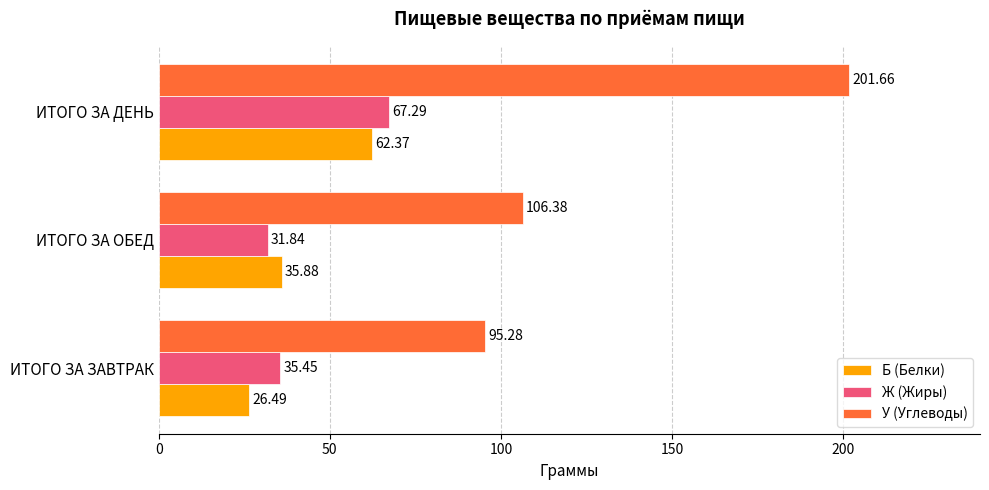

What is the difference between the maximum and minimum values in the У (Углеводы) series?

106.4